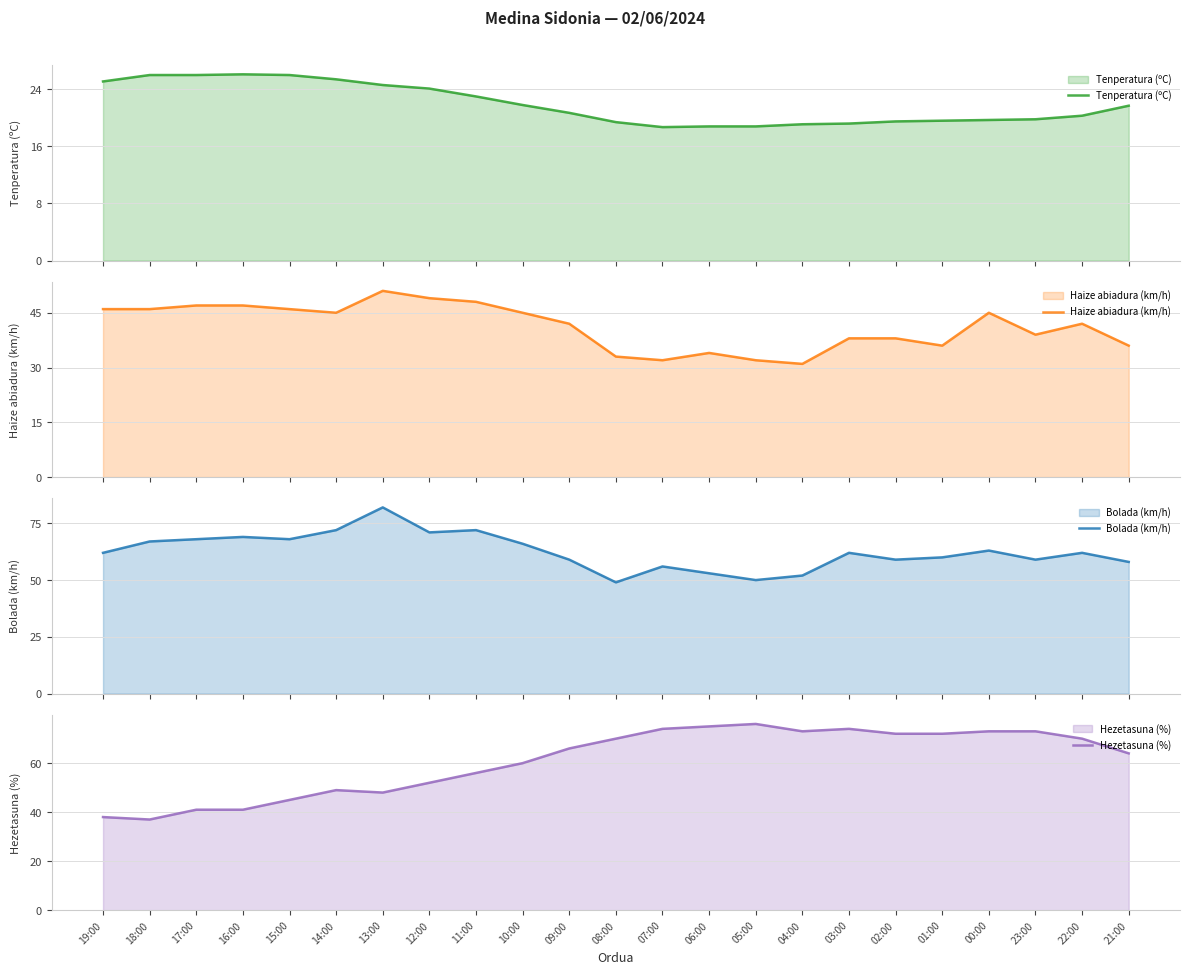

Reading left to right, list all the values displayed in this chart.

Tenperatura (ºC): 25.1	26.0	26.0	26.1	26.0	25.4	24.6	24.1	23.0	21.8	20.7	19.4	18.7	18.8	18.8	19.1	19.2	19.5	19.6	19.7	19.8	20.3	21.7
Haize abiadura (km/h): 46.0	46.0	47.0	47.0	46.0	45.0	51.0	49.0	48.0	45.0	42.0	33.0	32.0	34.0	32.0	31.0	38.0	38.0	36.0	45.0	39.0	42.0	36.0
Bolada (km/h): 62.0	67.0	68.0	69.0	68.0	72.0	82.0	71.0	72.0	66.0	59.0	49.0	56.0	53.0	50.0	52.0	62.0	59.0	60.0	63.0	59.0	62.0	58.0
Hezetasuna (%): 38.0	37.0	41.0	41.0	45.0	49.0	48.0	52.0	56.0	60.0	66.0	70.0	74.0	75.0	76.0	73.0	74.0	72.0	72.0	73.0	73.0	70.0	64.0